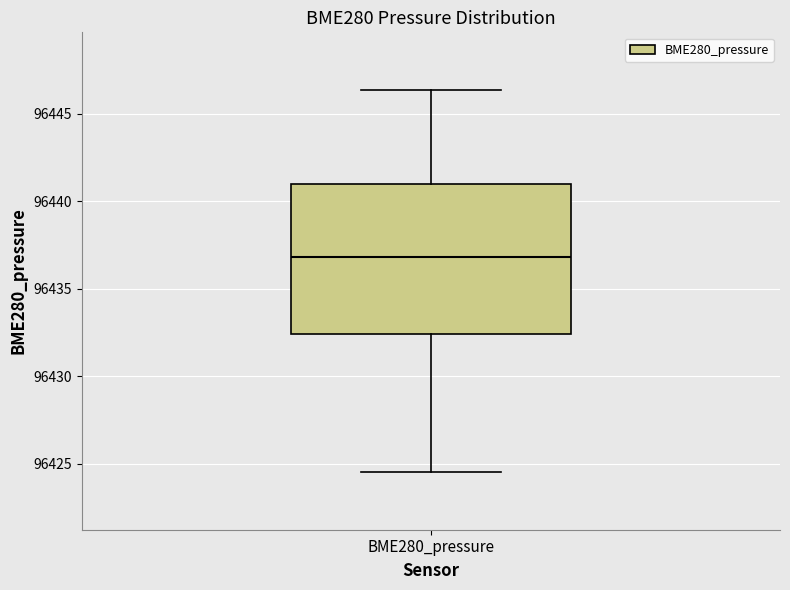

Transcribe this box plot: give where the median line is, the range the box spans, and where the two whiskers end, as read against the y-axis. The values are not printed on the chart, so give them approximately, as read against the axis.

median 96437.0, box 96432.5 to 96441.0, whiskers 96424.5 to 96446.5